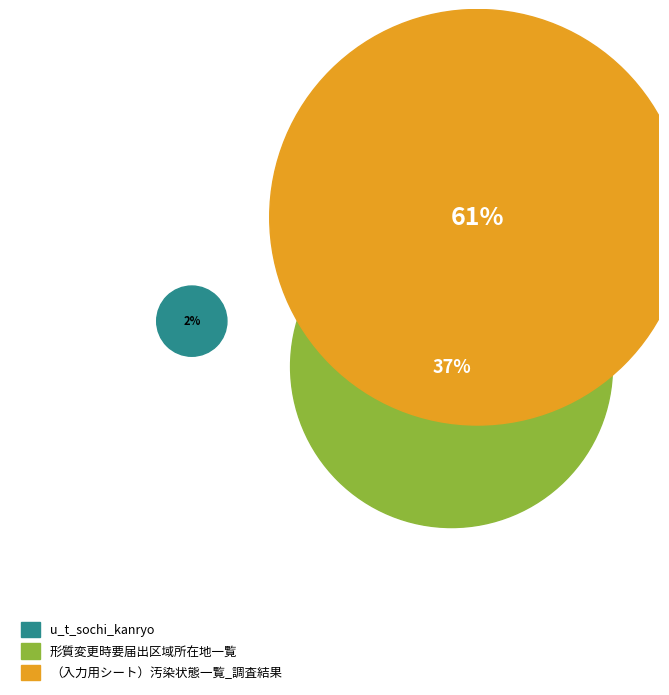

To the nearest percent, what is the combined percentage of （入力用シート）汚染状態一覧_調査結果 and u_t_sochi_kanryo?

63%